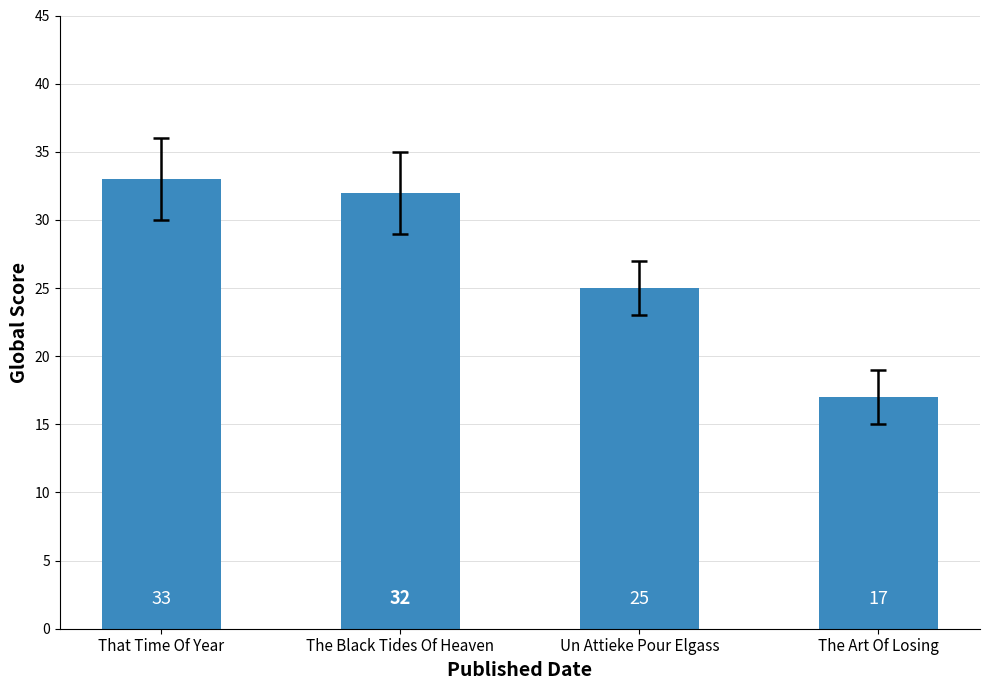

How many bars are there in total?

4